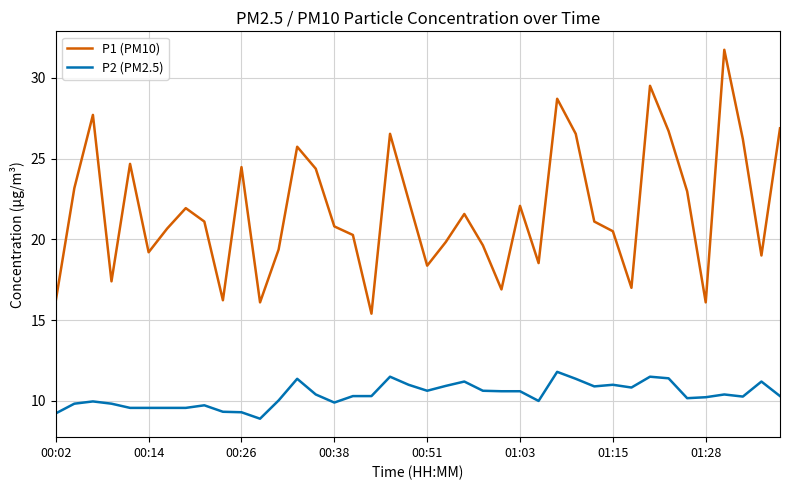

Rank the series by their average value, from highest to lowest.

P1 (PM10), P2 (PM2.5)